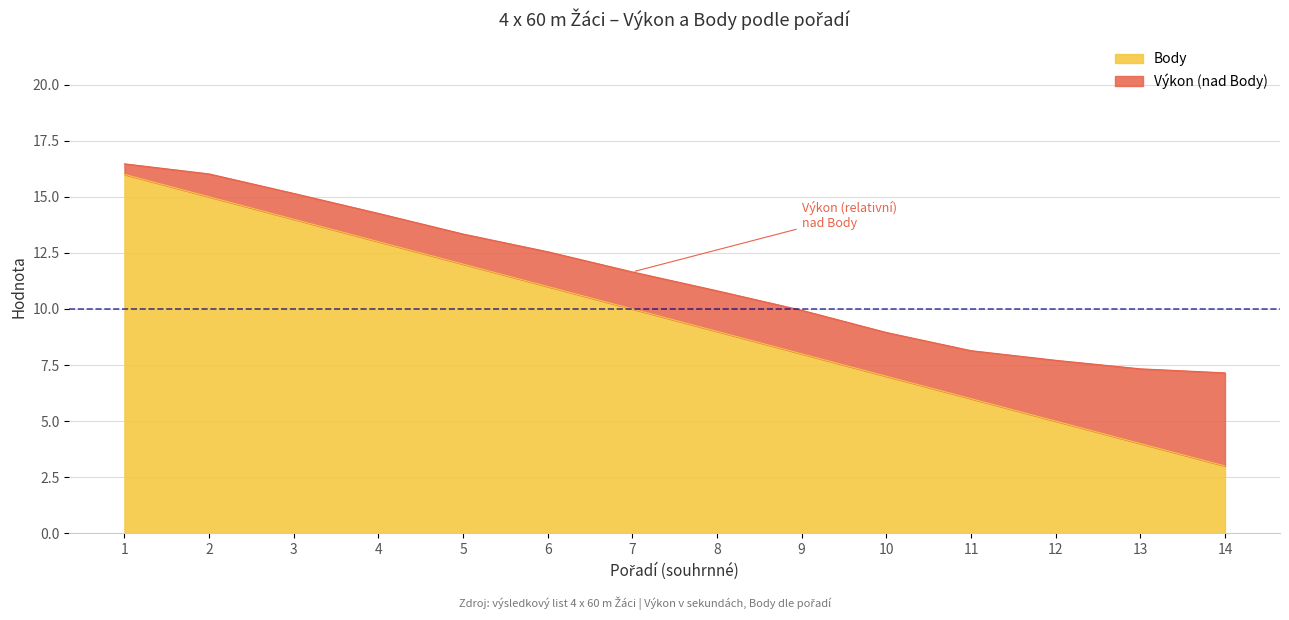

What is the difference between the values at 3 and 14?

11